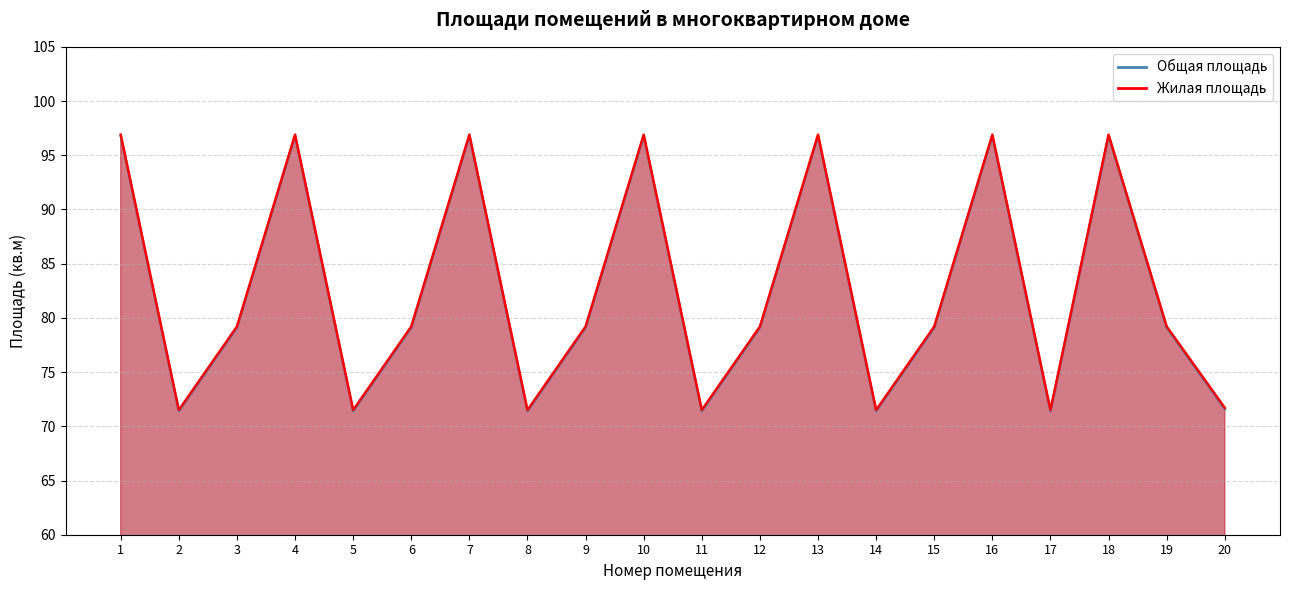

Reading left to right, what are all the values shown in this chart?

Общая площадь: 96.8	71.4	79.1	96.8	71.4	79.1	96.8	71.4	79.1	96.8	71.4	79.1	96.8	71.4	79.1	96.8	71.4	96.8	79.1	71.6
Жилая площадь: 96.9	71.5	79.2	96.9	71.5	79.2	96.9	71.5	79.2	96.9	71.5	79.2	96.9	71.5	79.2	96.9	71.5	96.9	79.2	71.7